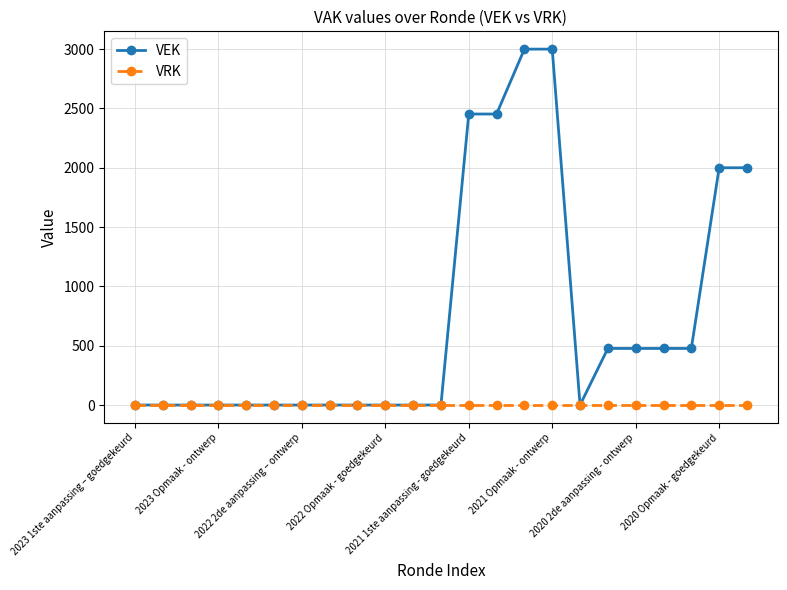

Does the chart display data point markers on the line(s)?

Yes